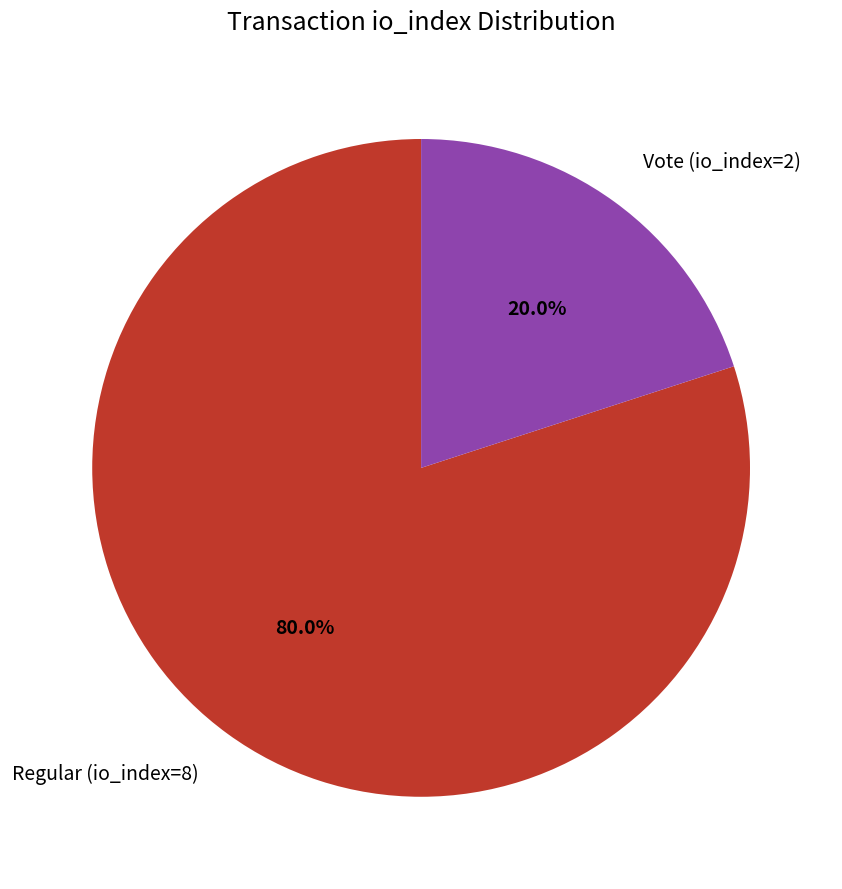

Count the number of slices in the pie.

2